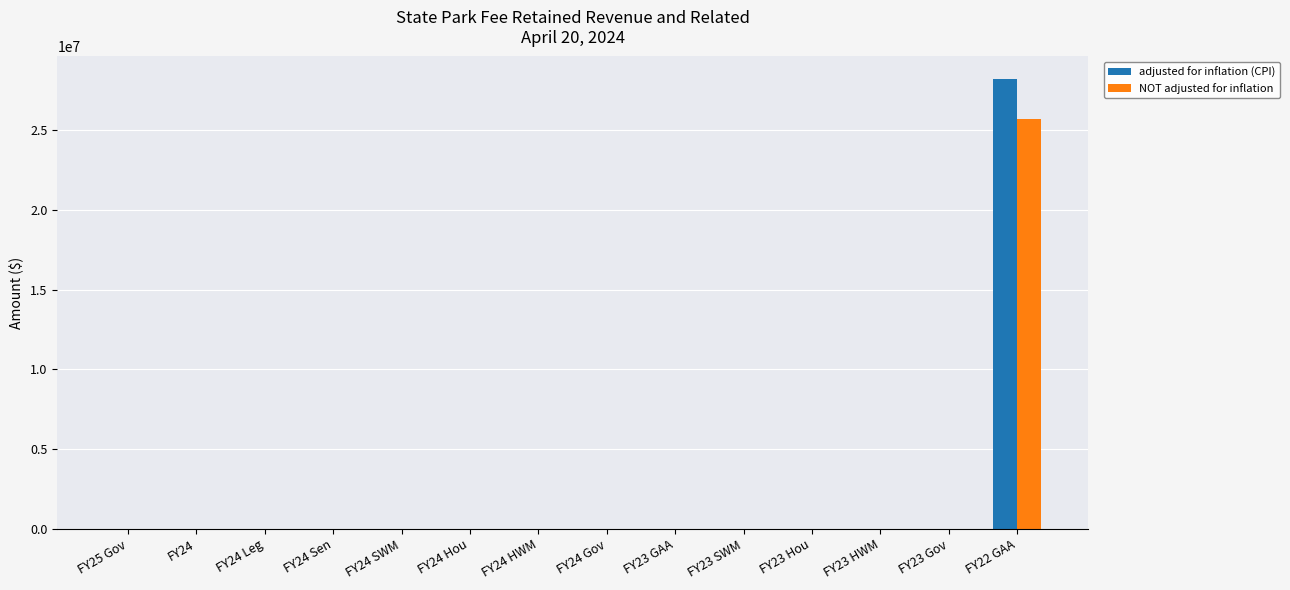

At which category is the sum across all series the highest?

FY22 GAA